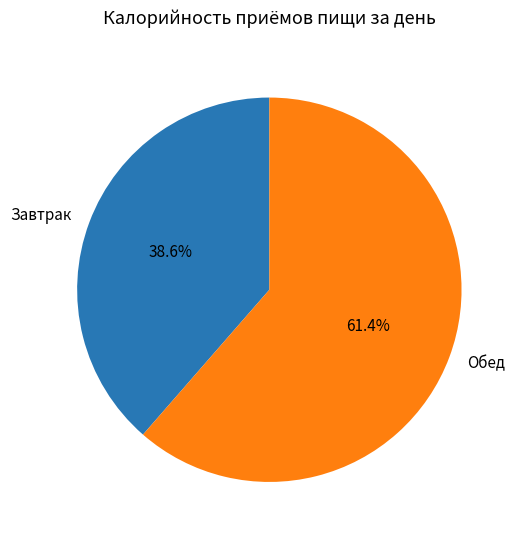

Which has a higher value, Обед or Завтрак?

Обед